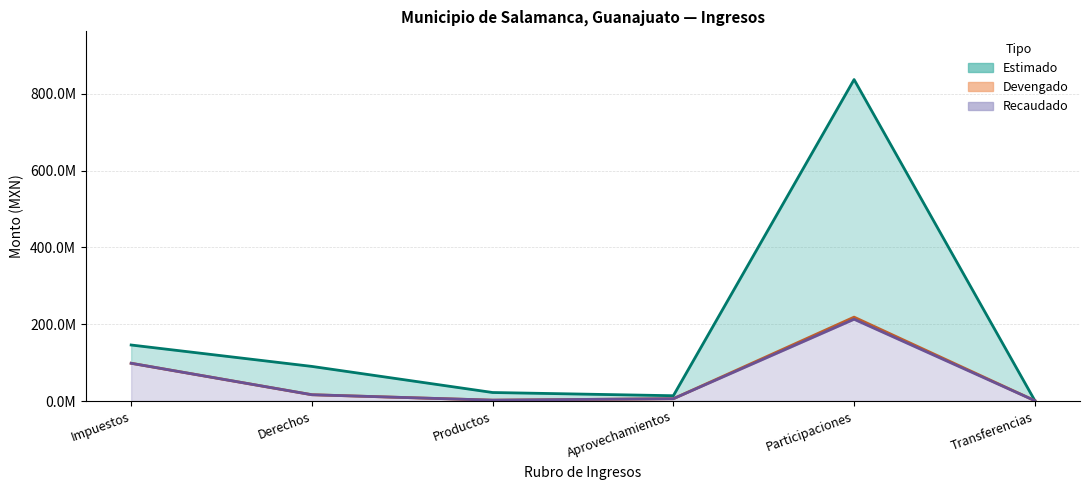

At which label does Estimado reach its peak?

Participaciones